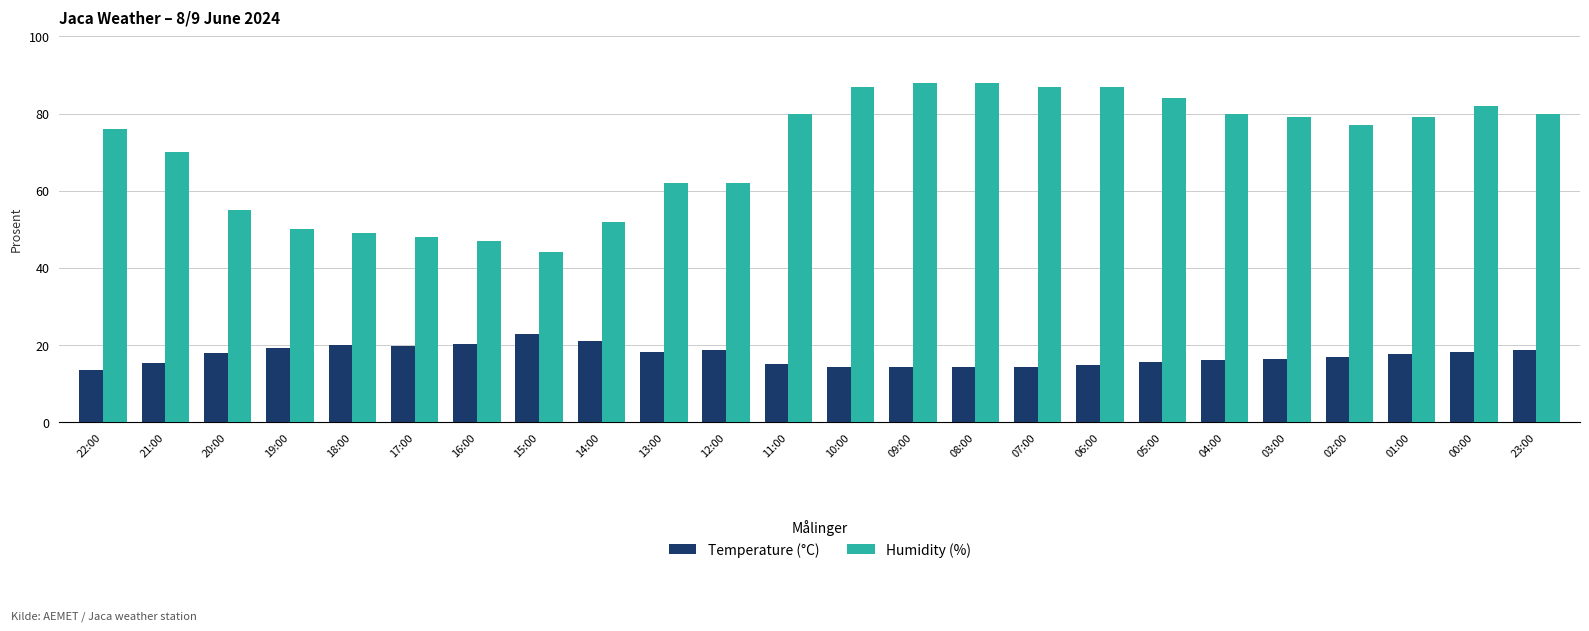

What is the difference between the highest and lowest values at 21:00?

54.7